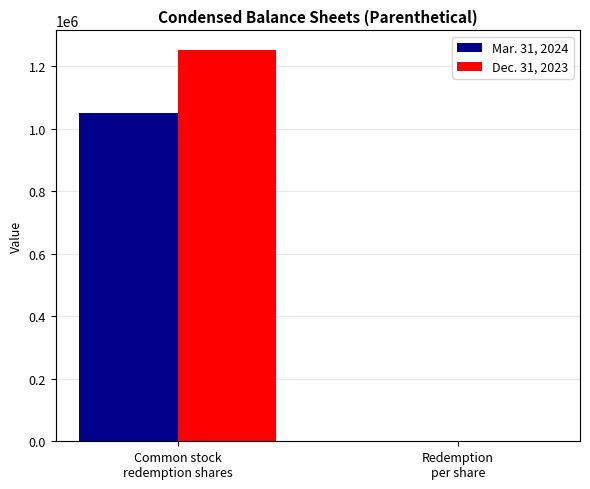

What is the maximum value shown in the chart?

1251156.0